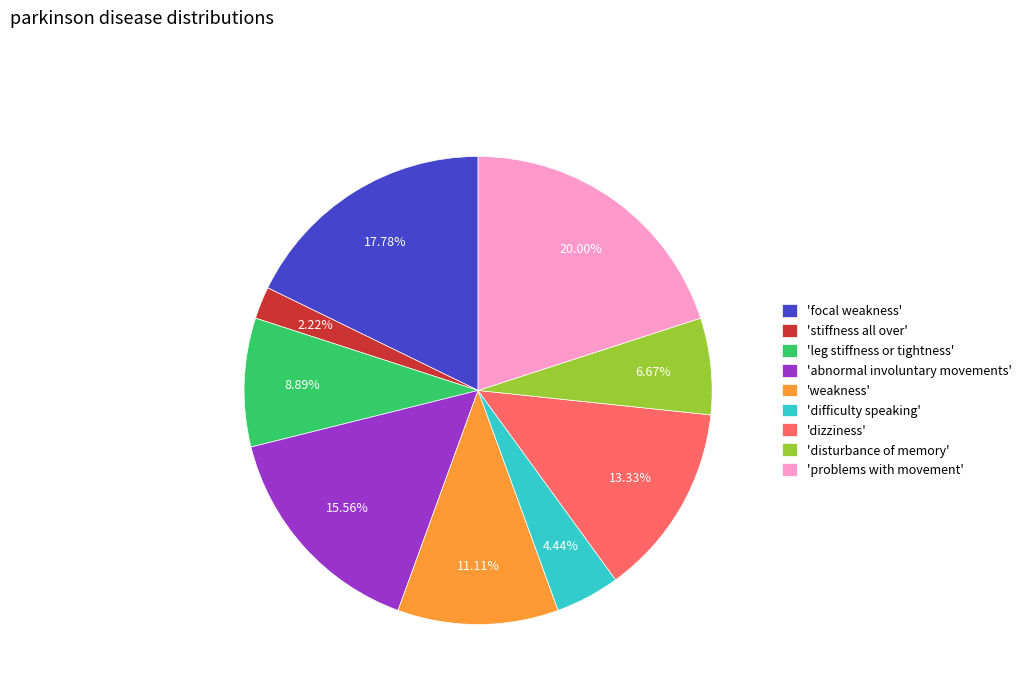

Is the sum of 'difficulty speaking' and 'weakness' greater than half?

No